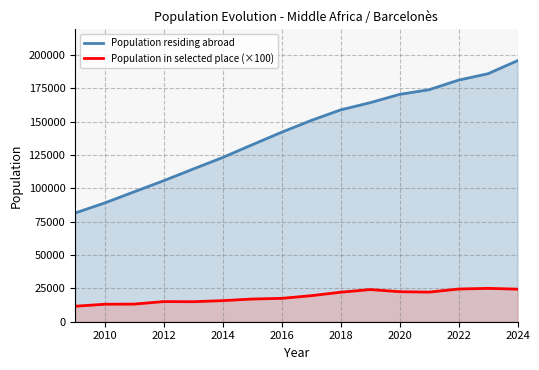

Reading left to right, extract all data points from this chart.

Population residing abroad: 81488	88975	97358	105652	114406	123046	132594	141976	150790	158715	164119	170352	173853	181038	185848	195653
Population in selected place (×100): 11600	13100	13200	15100	15000	15800	17000	17500	19500	22100	24100	22500	22200	24500	25000	24400